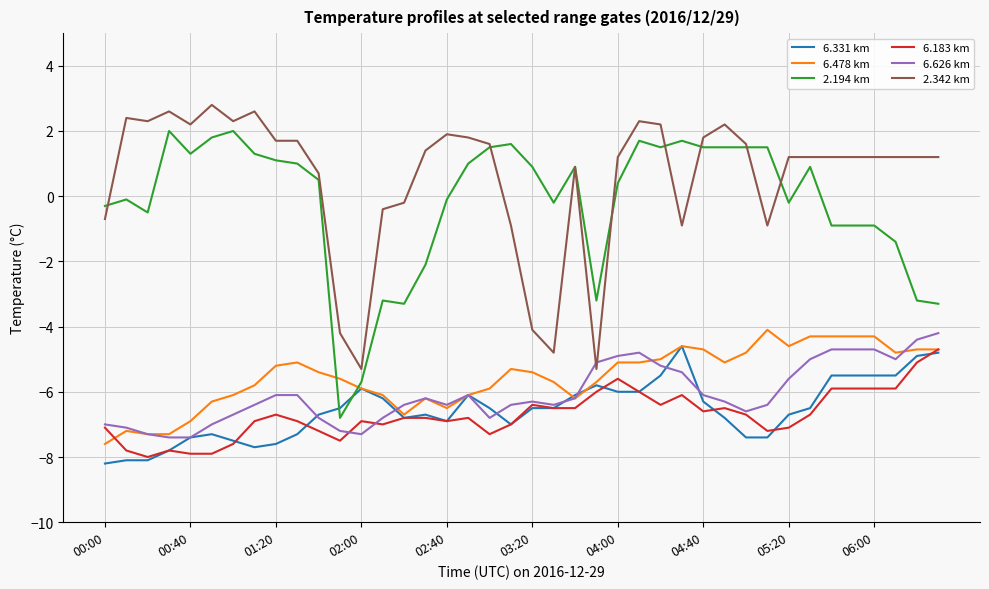

Which series has the widest spread of values?

2.194 km